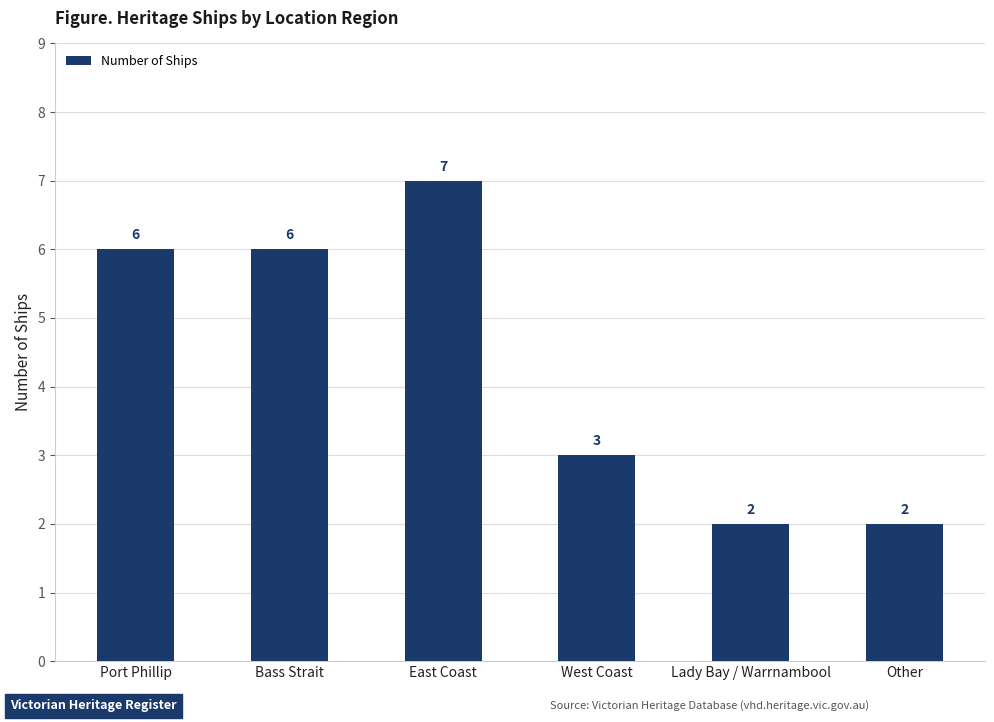

What is the ratio of the value at Bass Strait to the value at East Coast?

0.9